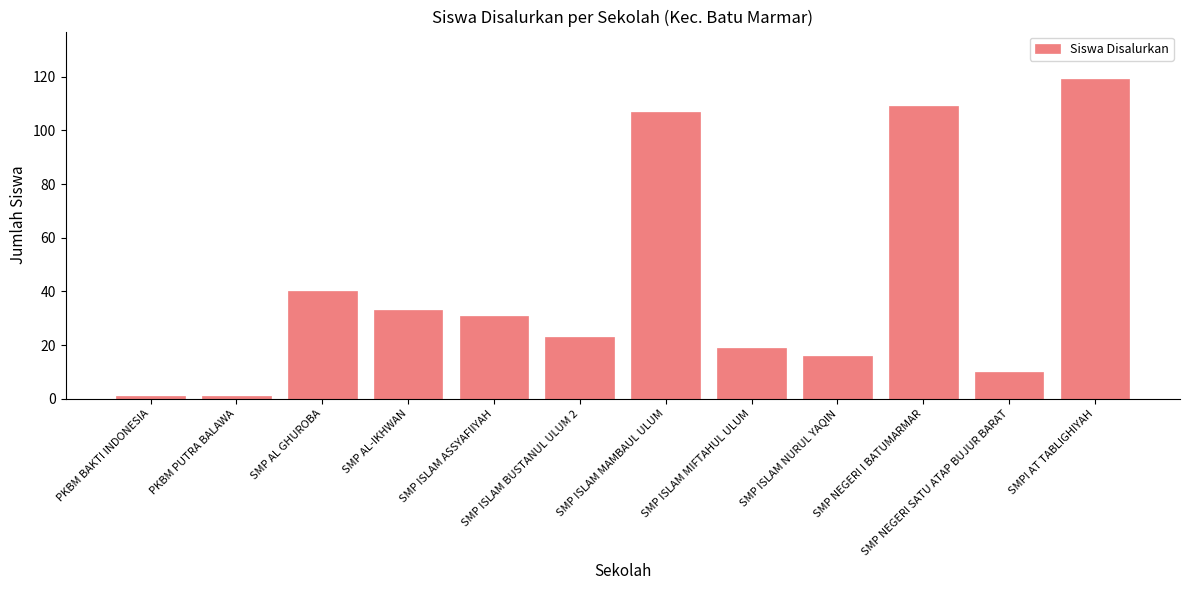

Which has a higher value, SMP ISLAM MAMBAUL ULUM or SMP ISLAM MIFTAHUL ULUM?

SMP ISLAM MAMBAUL ULUM